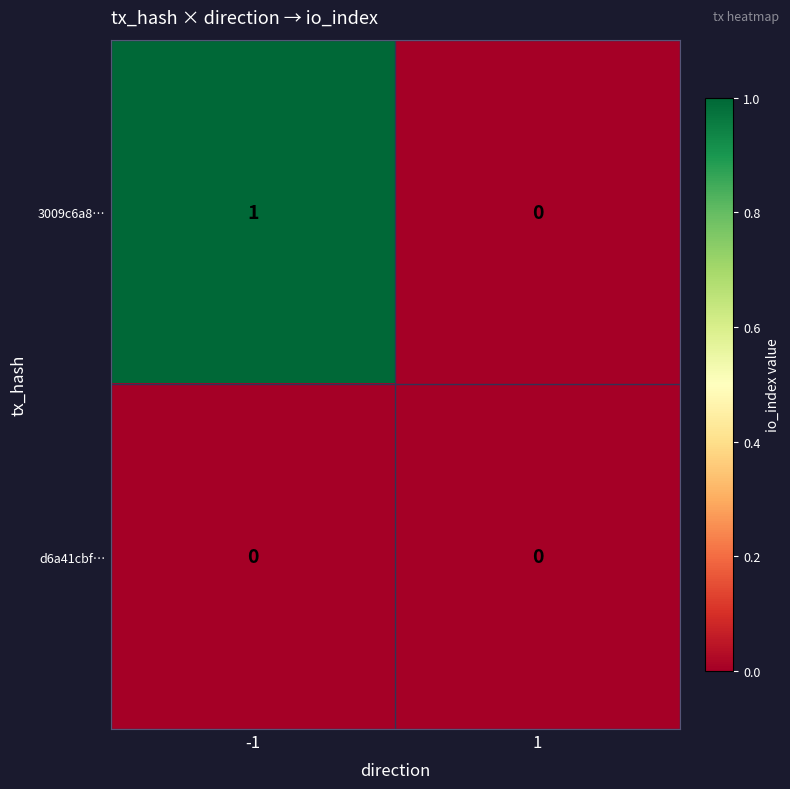

Rank the series by their average value, from lowest to highest.

d6a41cbf…, 3009c6a8…